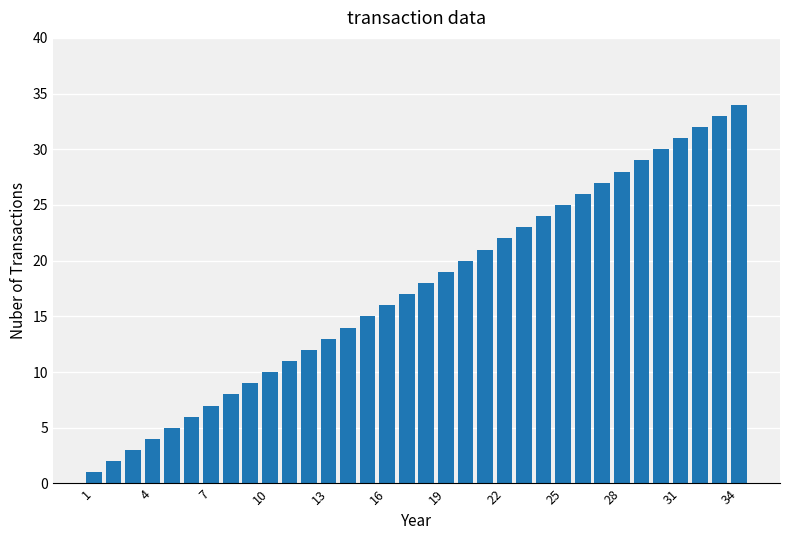

Does the chart contain any negative values?

No